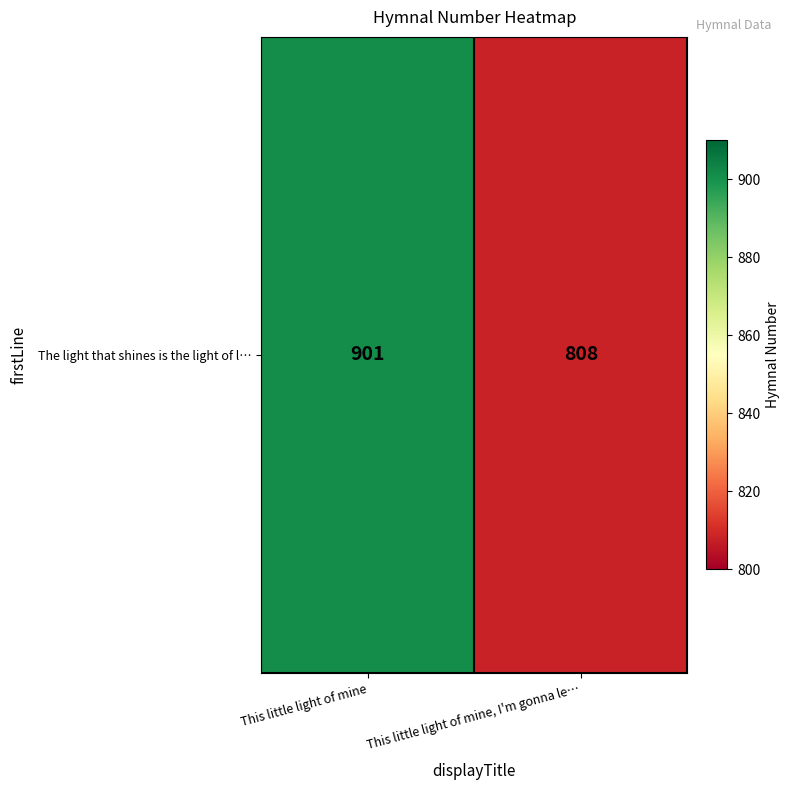

What value does the data have at This little light of mine?

901